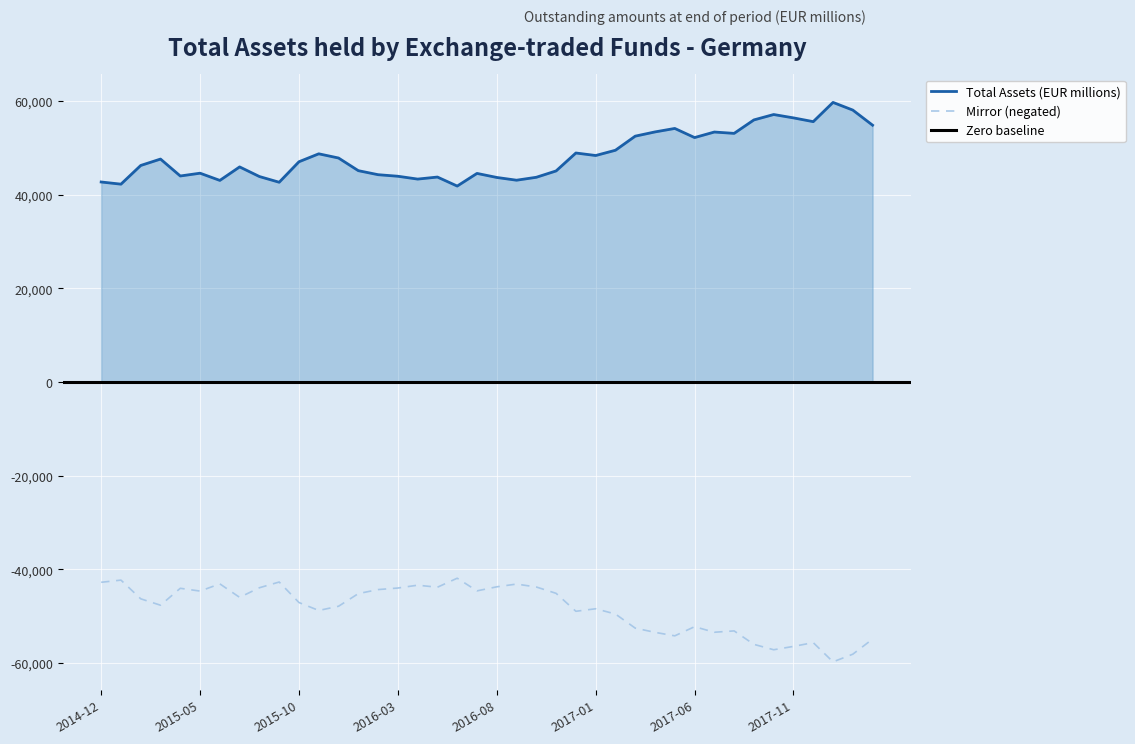

Rank the categories by value from lowest to highest.

2016-06, 2015-01, 2015-09, 2014-12, 2015-06, 2016-09, 2016-04, 2016-08, 2016-10, 2016-05, 2015-08, 2016-03, 2015-04, 2016-02, 2016-07, 2015-05, 2016-11, 2016-01, 2015-07, 2015-02, 2015-10, 2015-03, 2015-12, 2017-01, 2015-11, 2016-12, 2017-02, 2017-06, 2017-03, 2017-08, 2017-07, 2017-04, 2017-05, 2018-03, 2017-12, 2017-09, 2017-11, 2017-10, 2018-02, 2018-01